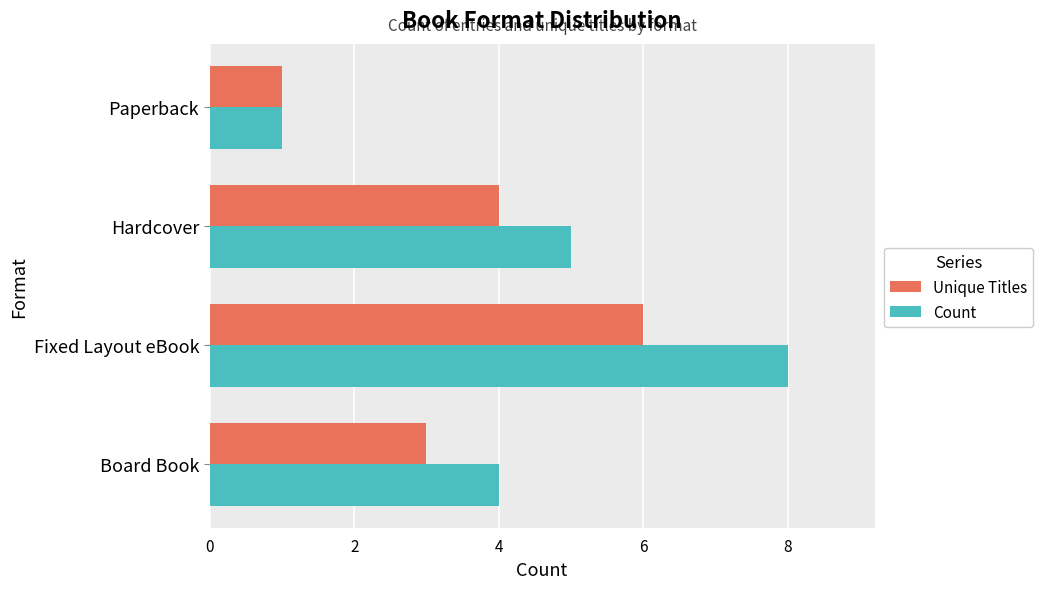

Which category has the highest value in the Unique Titles series?

Fixed Layout eBook